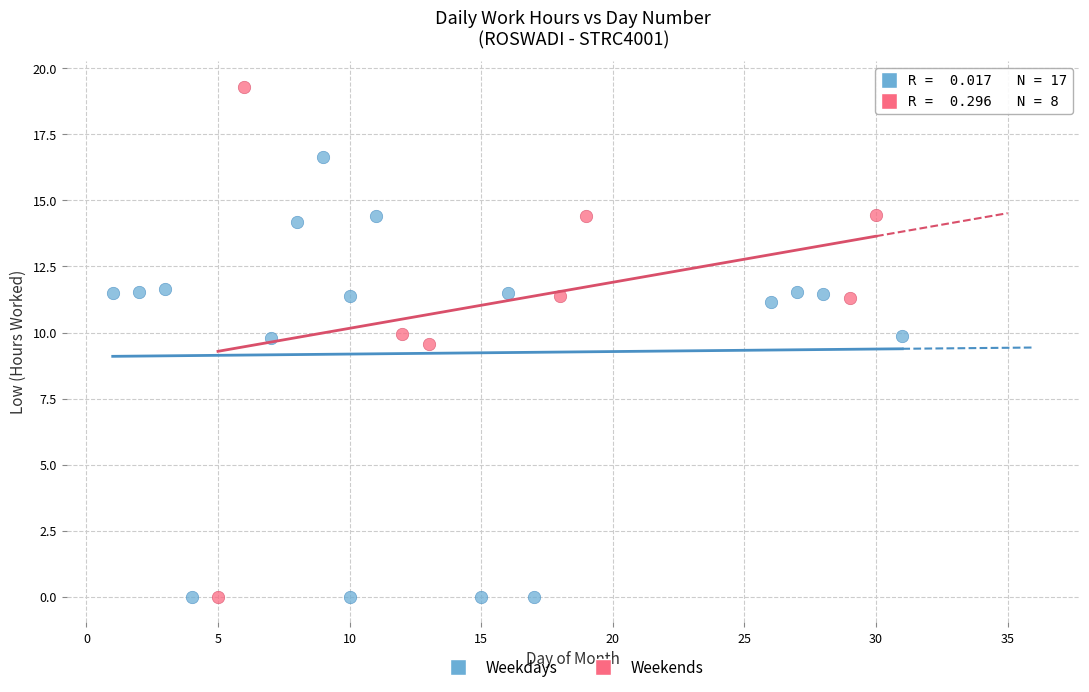

Which series reaches the maximum Y coordinate?

Weekends